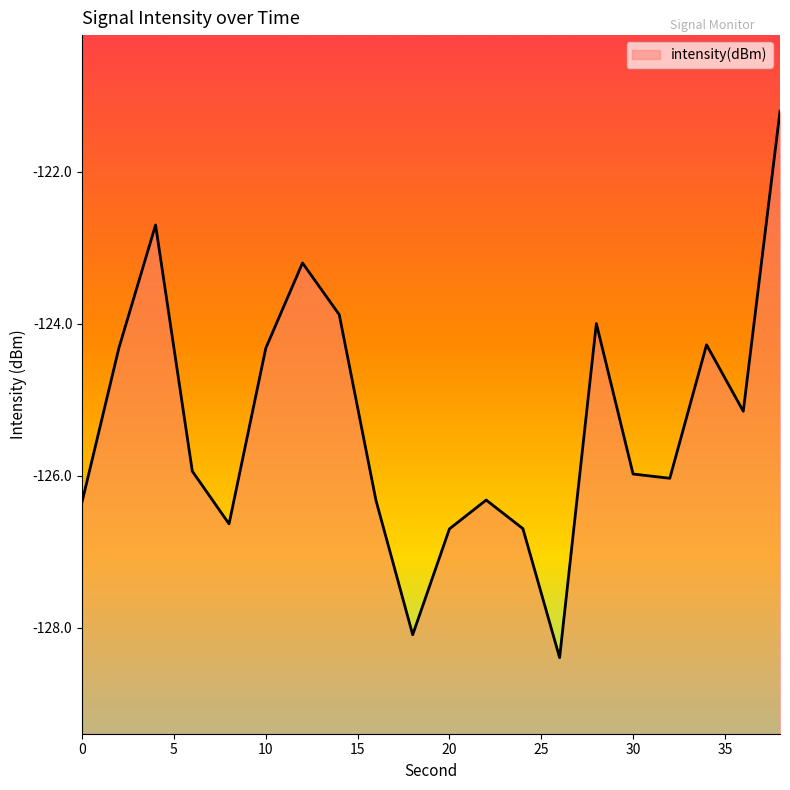

How many points are higher than both their immediate neighbors (excluding endpoints)?

5